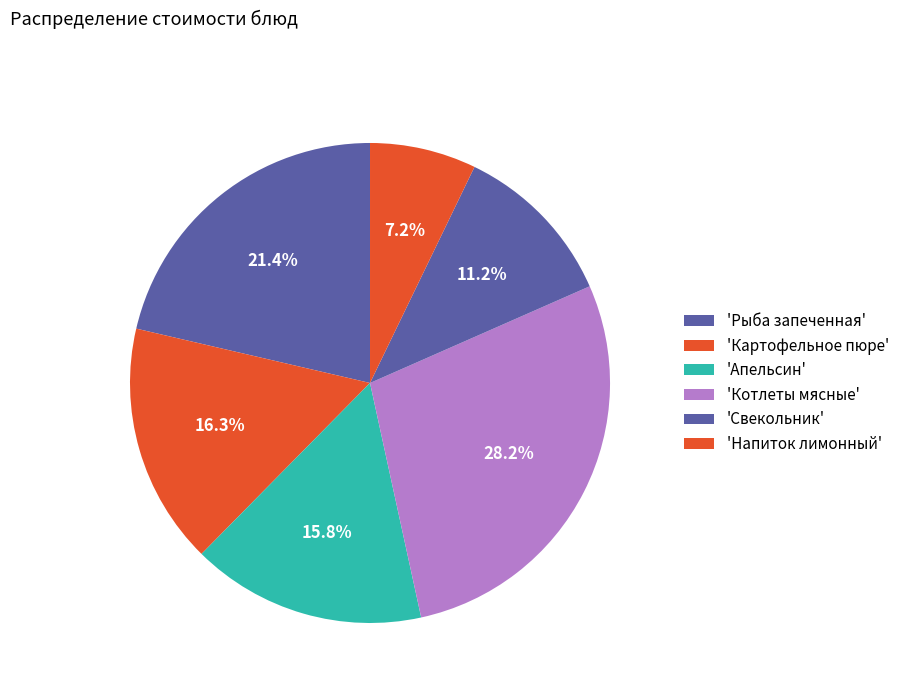

Count the number of slices in the pie.

6